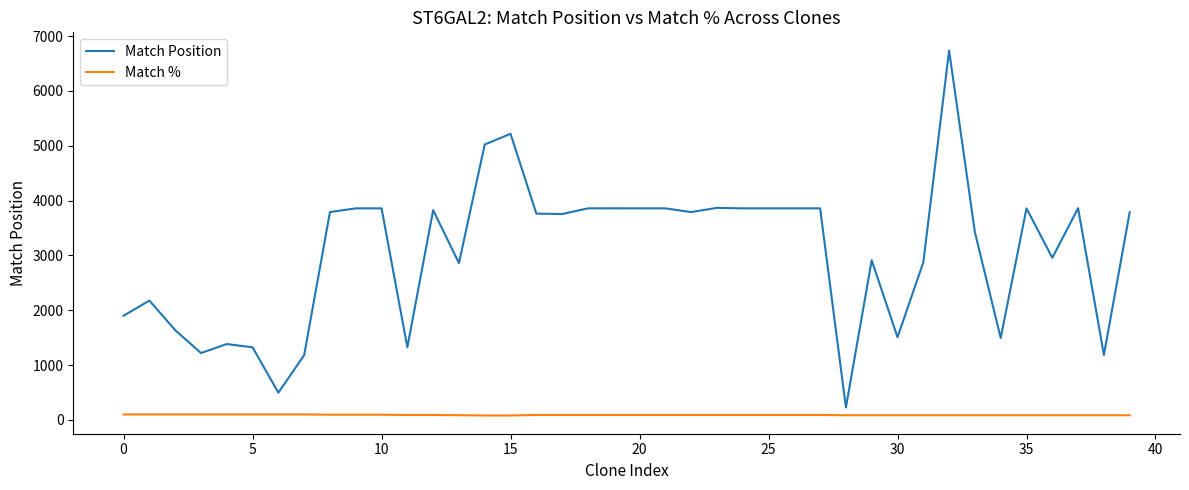

What is the maximum value shown in the chart?

6737